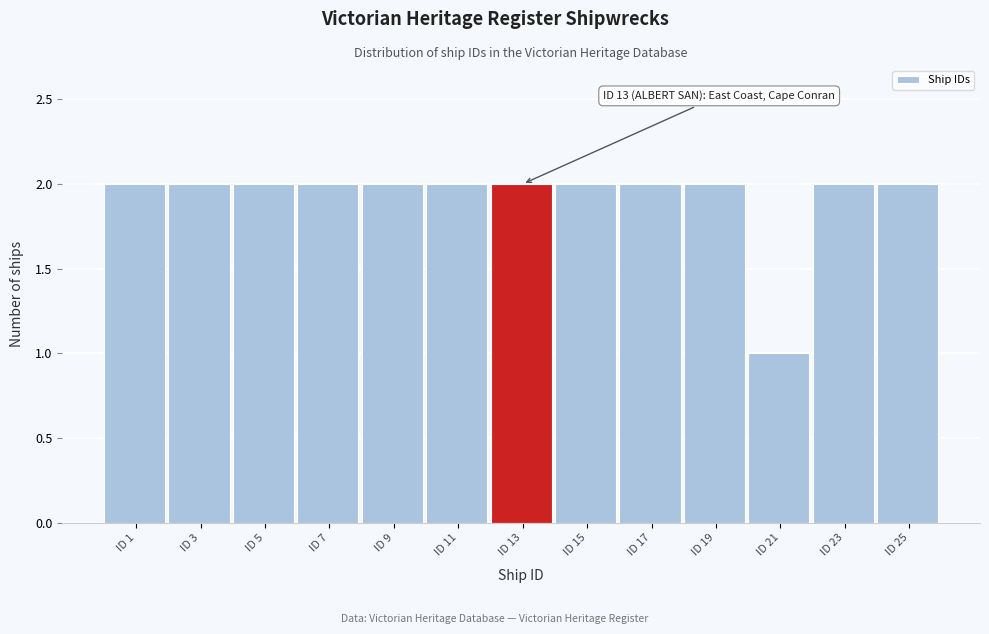

Reading left to right, what are all the values shown in this chart?

ID 1=2	ID 3=2	ID 5=2	ID 7=2	ID 9=2	ID 11=2	ID 13=2	ID 15=2	ID 17=2	ID 19=2	ID 21=1	ID 23=2	ID 25=2